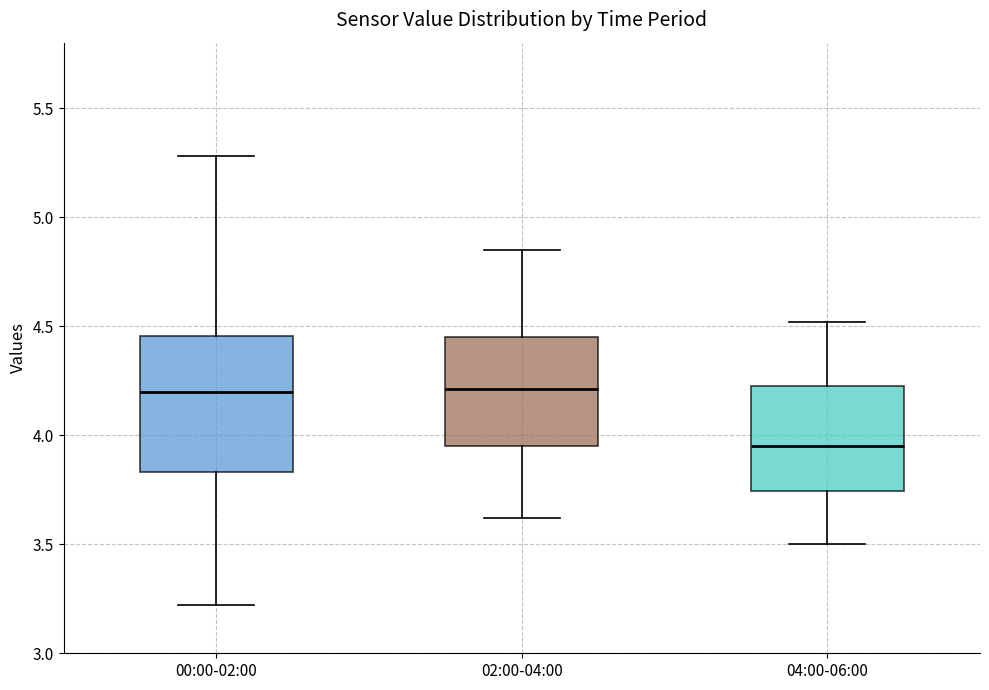

Where does the lower whisker of the box for 02:00-04:00 end on the y-axis? The values are not printed on the chart, so give them approximately, as read against the axis.

3.60